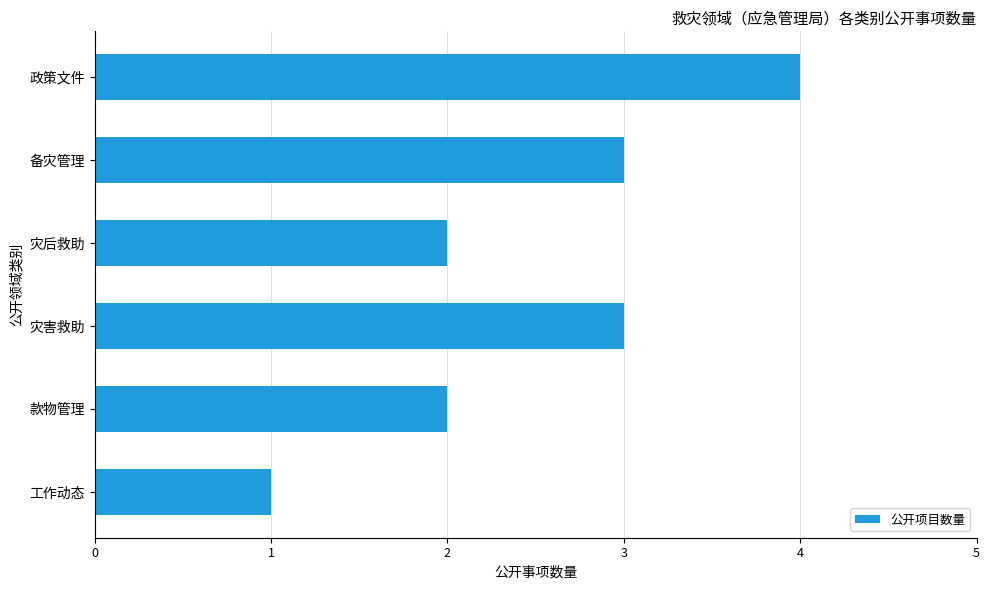

Is it true that the value at 灾害救助 is 4?

False